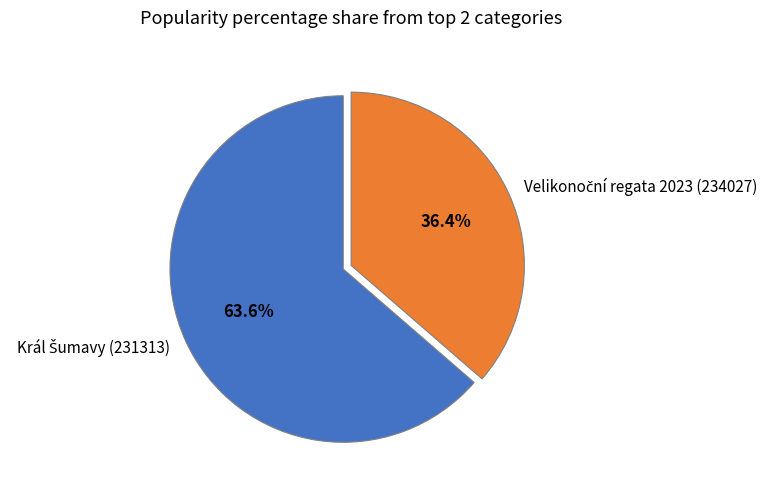

How many slices are in this pie chart?

2